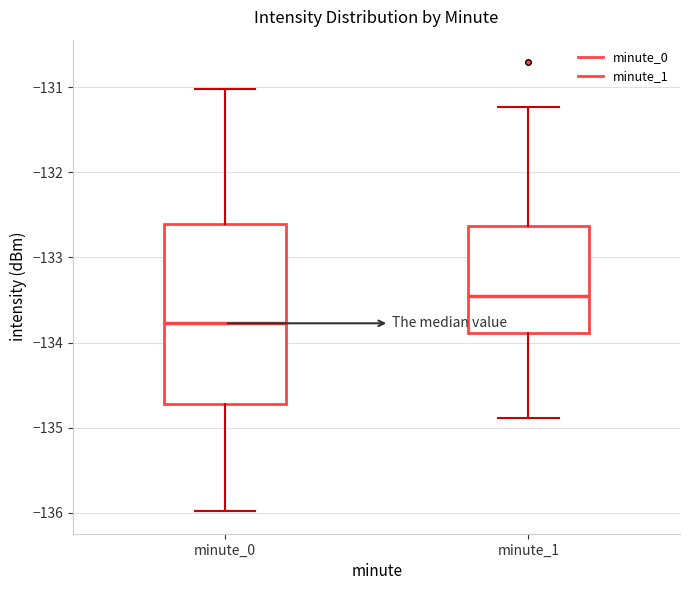

Reading left to right, transcribe this box plot: for each box, give where its median line is, the range the box spans, and where its two whiskers end, as read against the y-axis. The values are not printed on the chart, so give them approximately, as read against the axis.

minute_0: median -133.8, box -134.7 to -132.6, whiskers -136.0 to -131.0
minute_1: median -133.5, box -133.9 to -132.6, whiskers -134.9 to -131.2